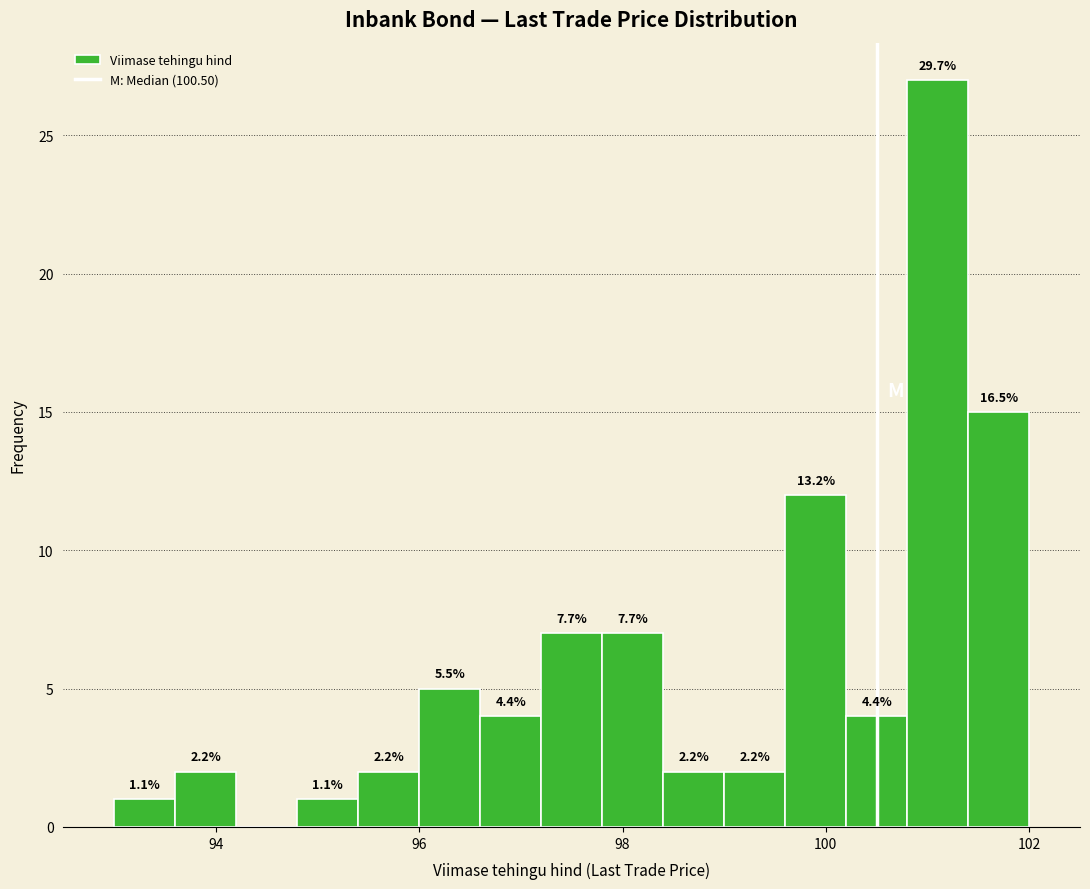

Read against the x-axis, roughly where is the centre of the tallest bar?

101.2